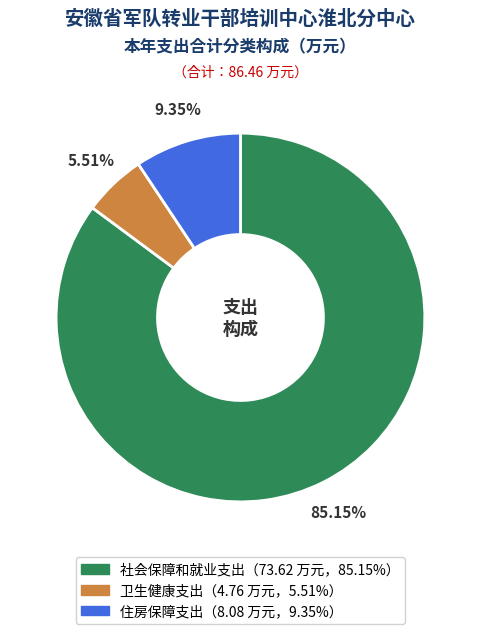

Does any single category account for the majority?

Yes